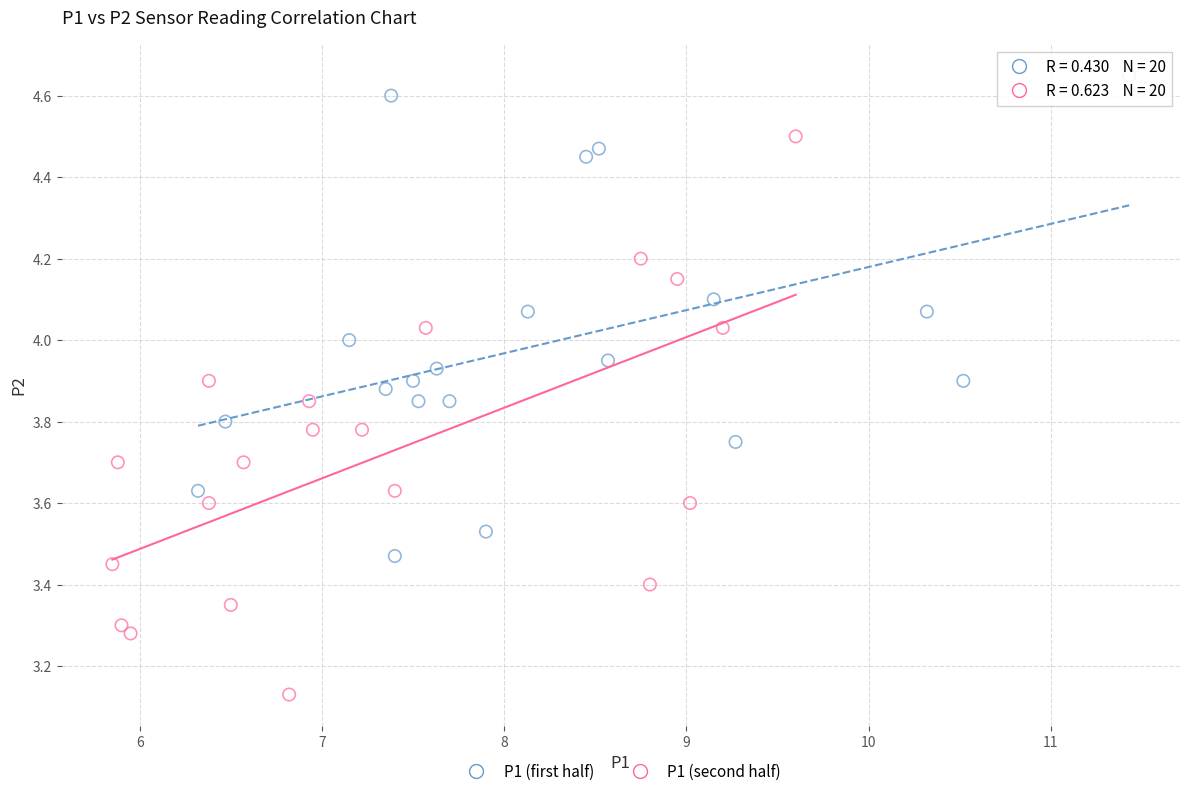

Which series has the largest Y range (max minus min)?

P1 (second half)